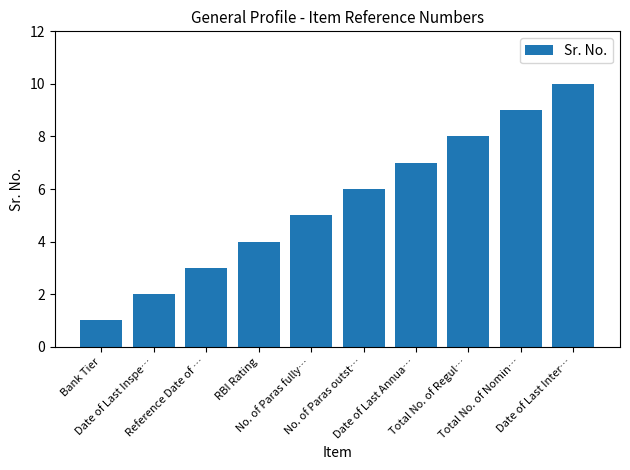

True or false: the data shows 4 at RBI Rating.

True